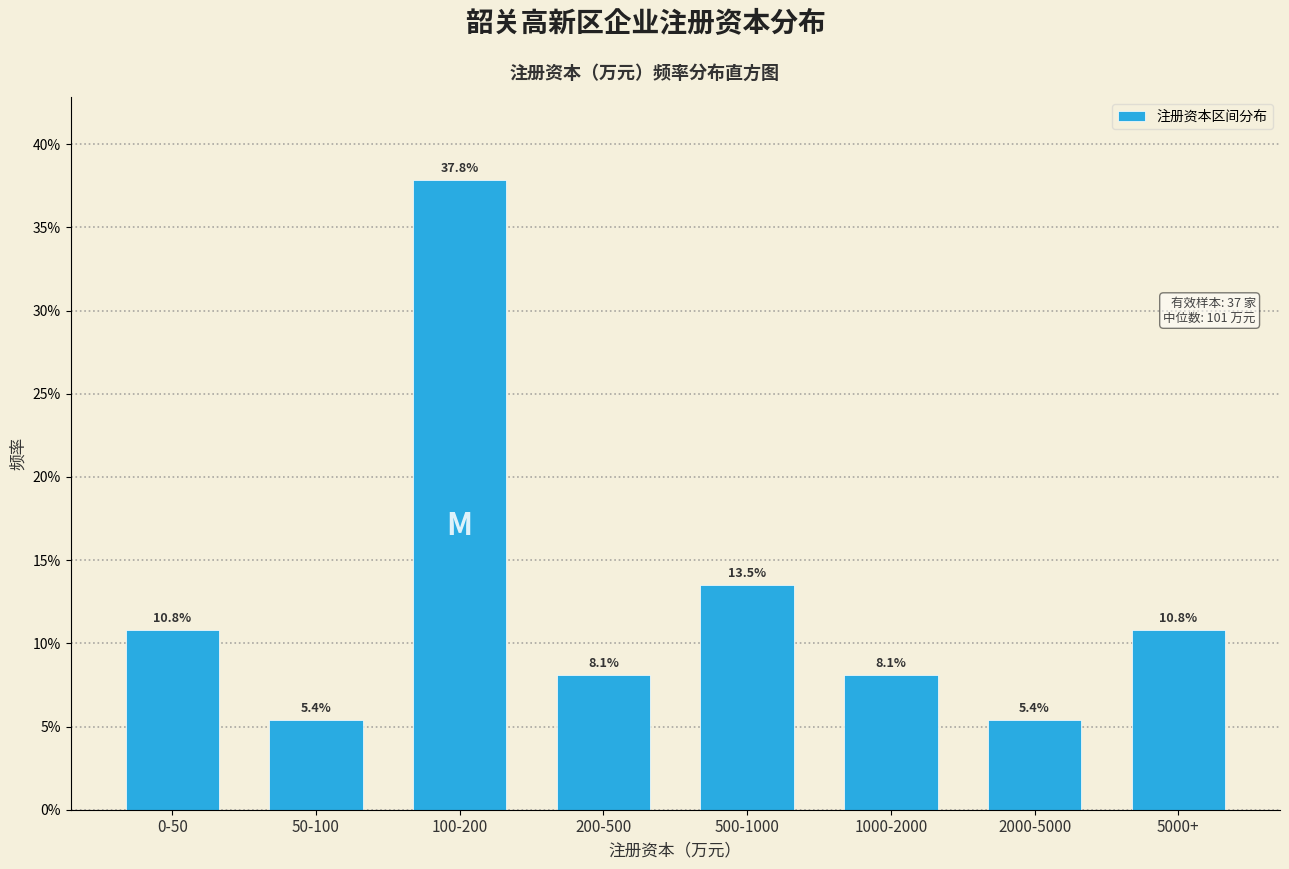

Reading left to right, list all the values displayed in this chart.

0-50=10.8	50-100=5.4	100-200=37.8	200-500=8.1	500-1000=13.5	1000-2000=8.1	2000-5000=5.4	5000+=10.8